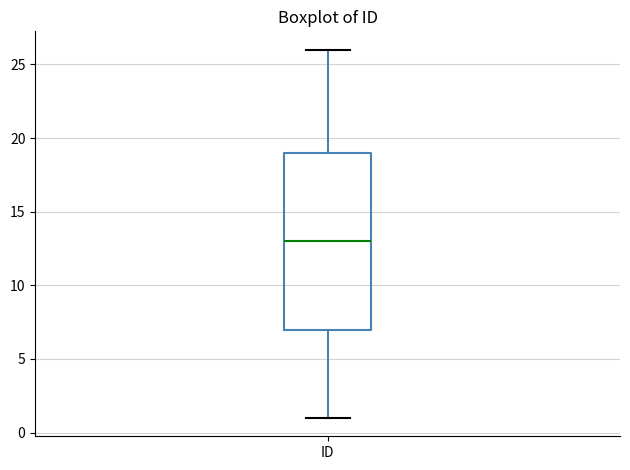

Read this box plot against the y-axis: the position of the median line, the range covered by the box, and the ends of both whiskers. The values are not printed on the chart, so give them approximately, as read against the axis.

median 13, box 7 to 19, whiskers 1 to 26